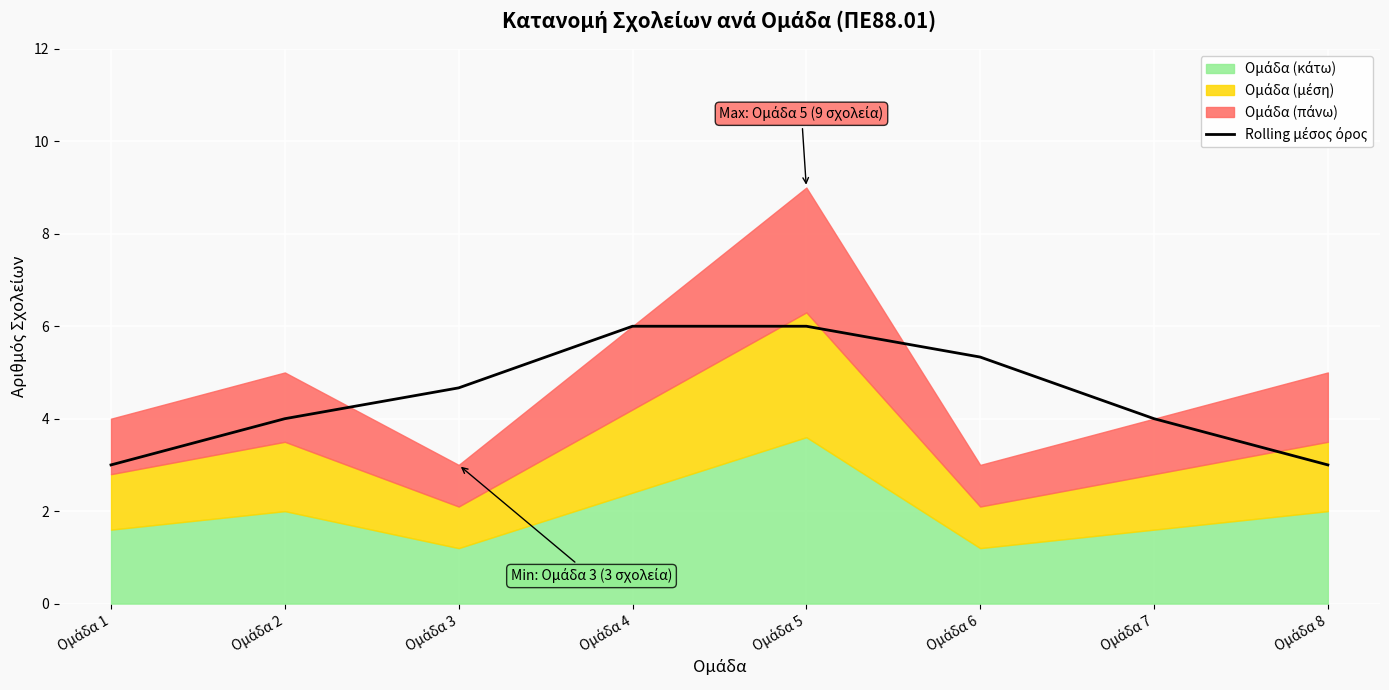

True or false: the data has more than 1 interior local peaks.

False